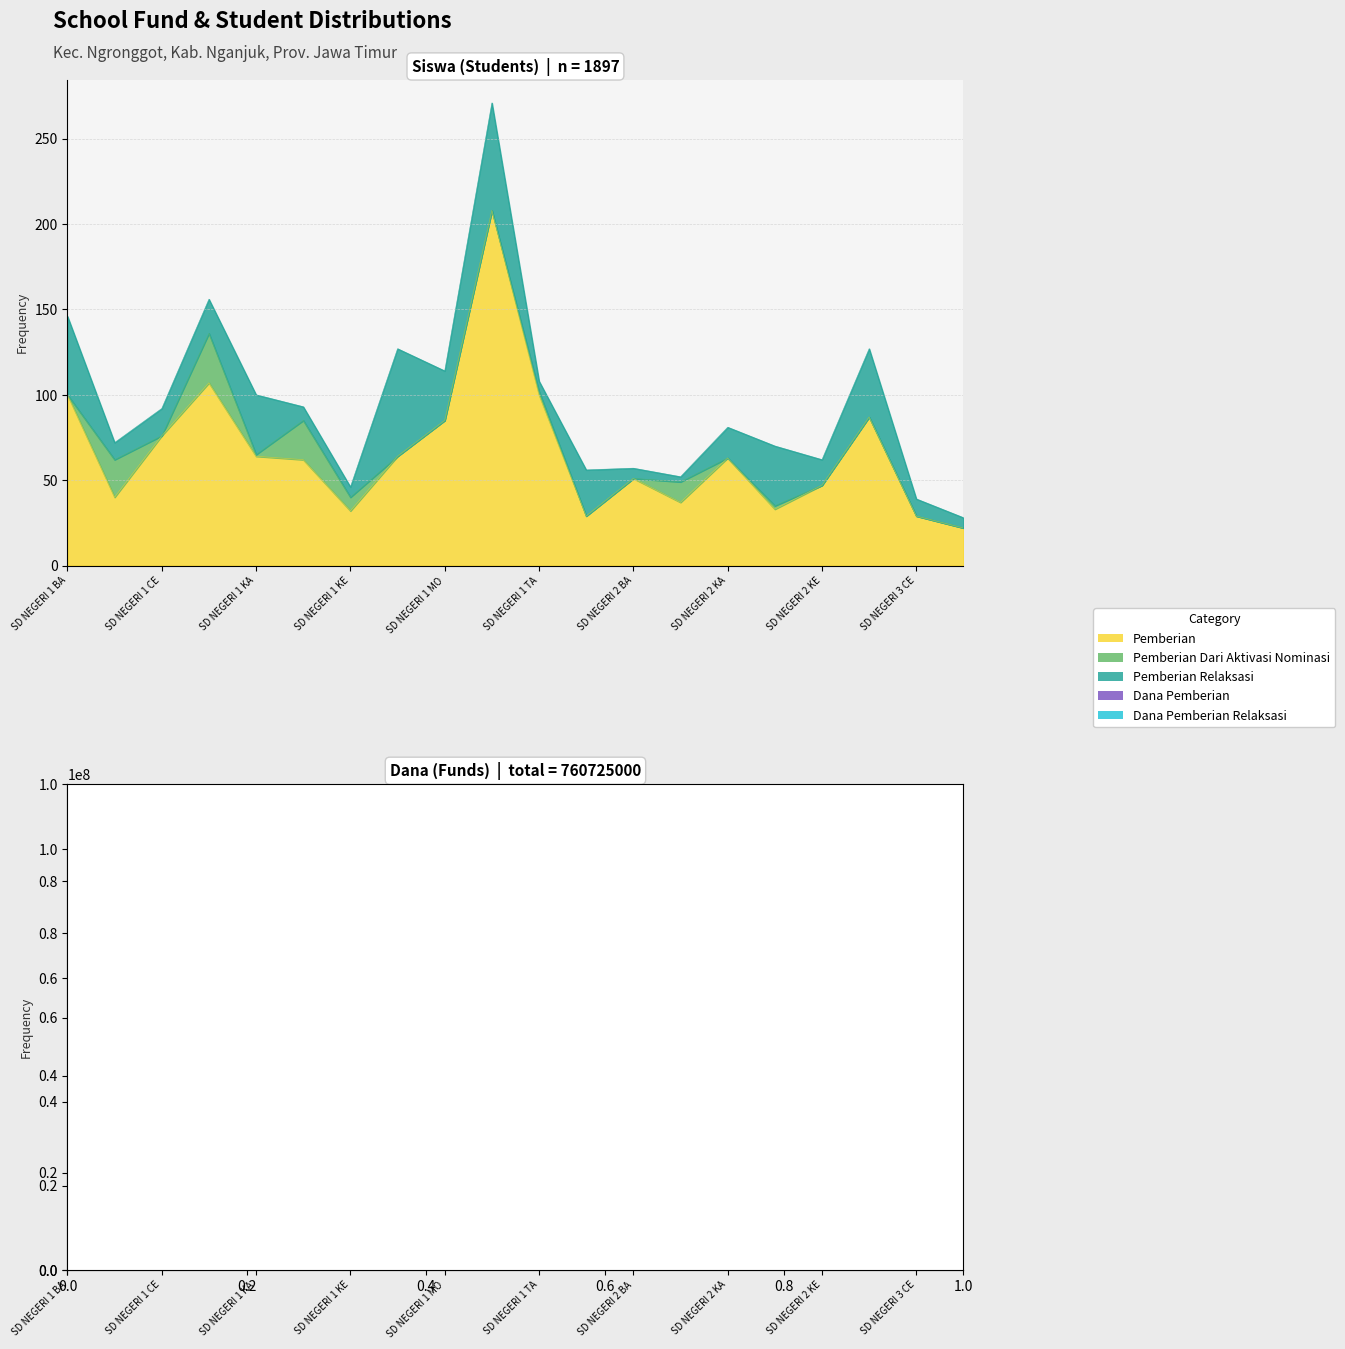

Where is Pemberian nearest to the value 115?

SD NEGERI 1 DADAPAN